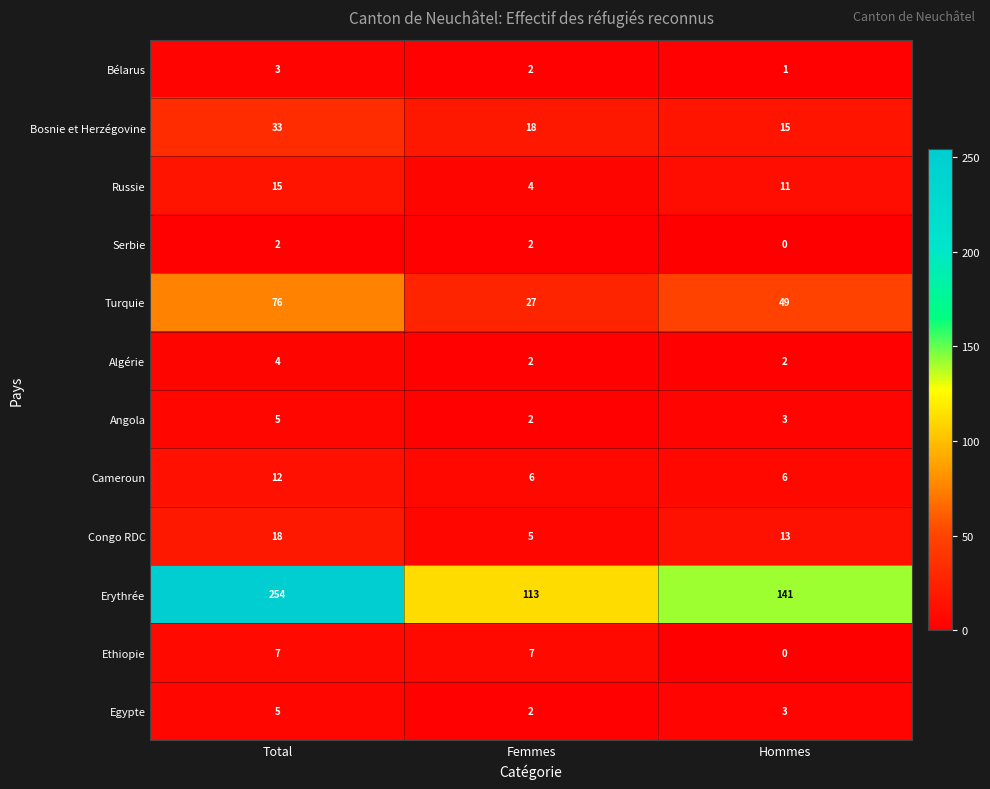

What is the average value of the Angola series?

3